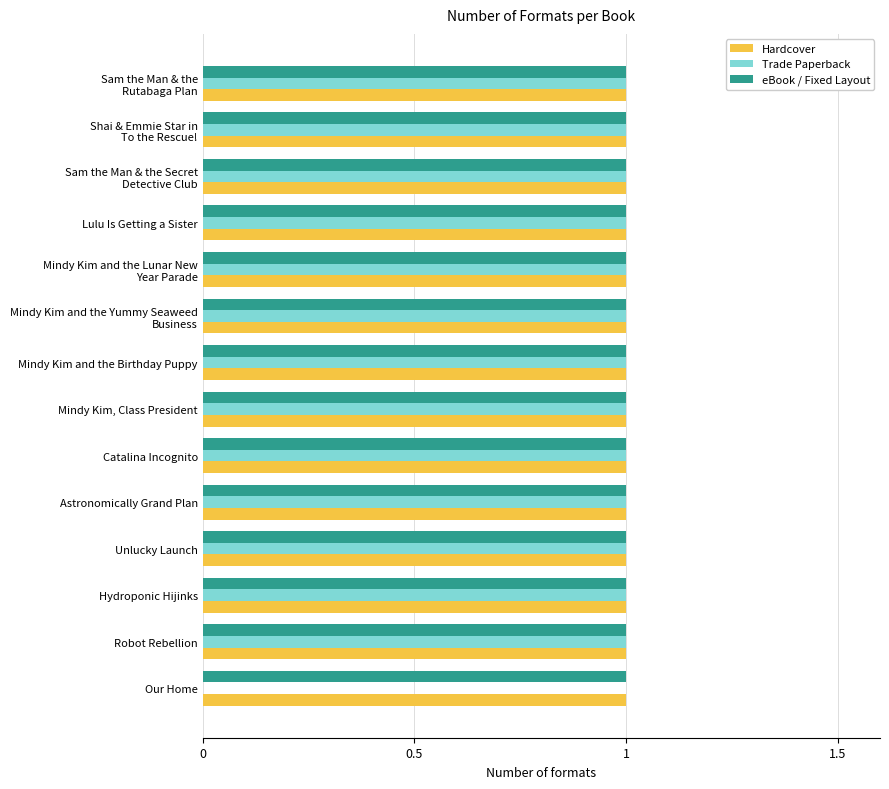

What is the total value across all series at Mindy Kim, Class President?

3